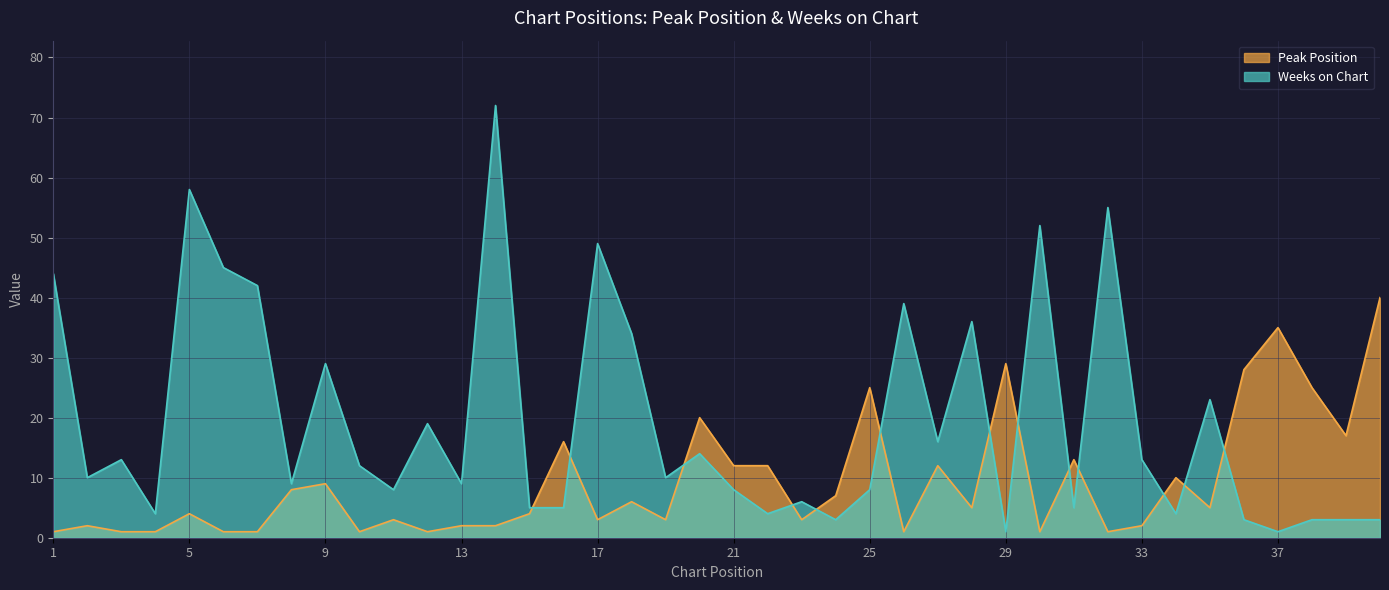

Rank the categories by Peak Position value from highest to lowest.

40, 37, 29, 36, 25, 38, 20, 39, 16, 31, 21, 22, 27, 34, 9, 8, 24, 18, 28, 35, 5, 15, 11, 17, 19, 23, 2, 13, 14, 33, 1, 3, 4, 6, 7, 10, 12, 26, 30, 32